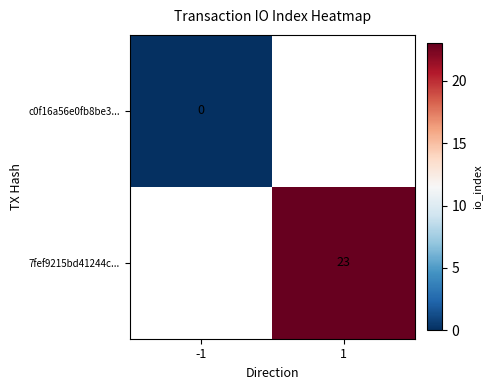

The value of 7fef9215bd41244c... at 1 is 32. True or false?

False